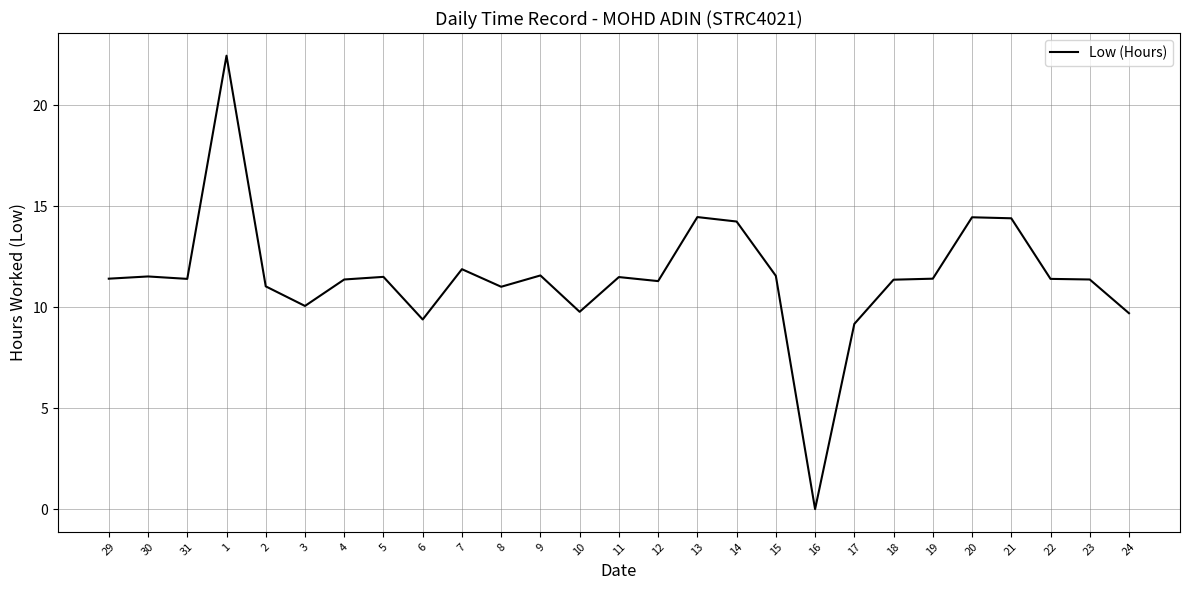

What is the difference between the maximum and second lowest values?

13.3